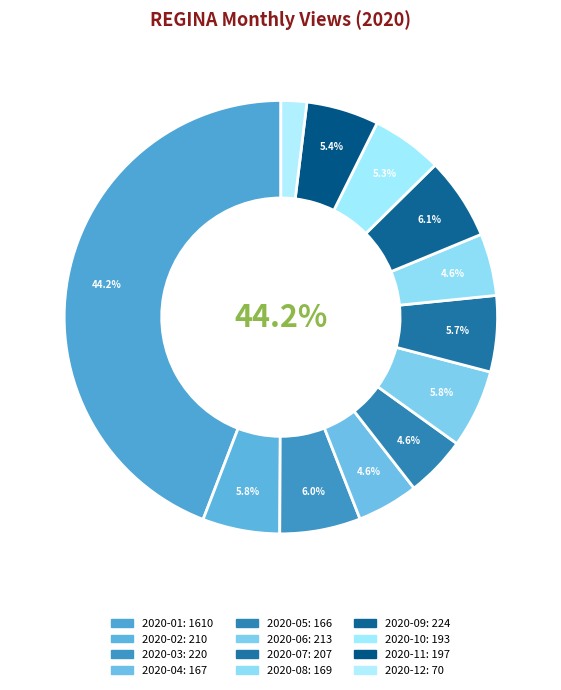

Is it true that 2020-06 is 6% of the pie?

True